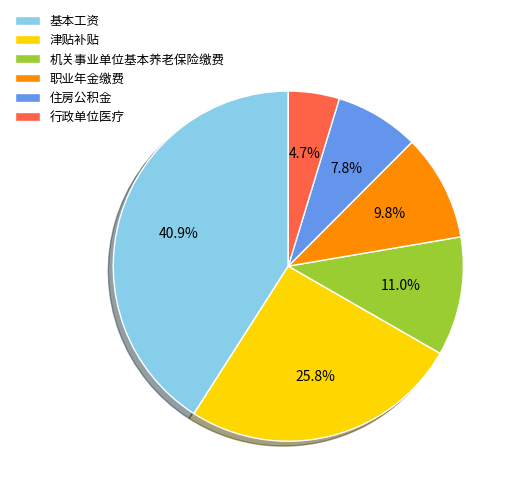

The 职业年金缴费 slice represents 20% of the pie. True or false?

False